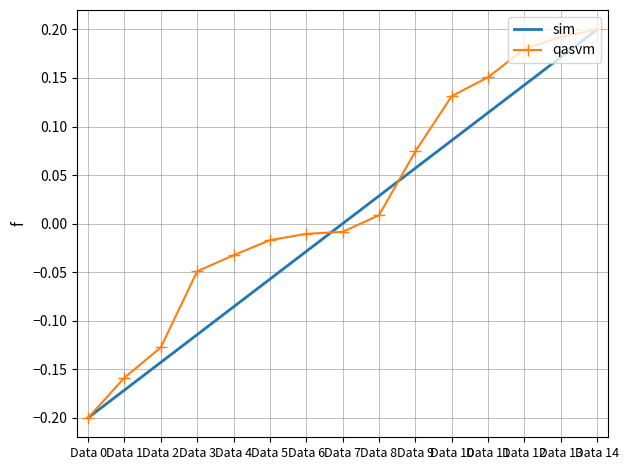

The qasvm series shows -0.0 at Data 1. True or false?

False